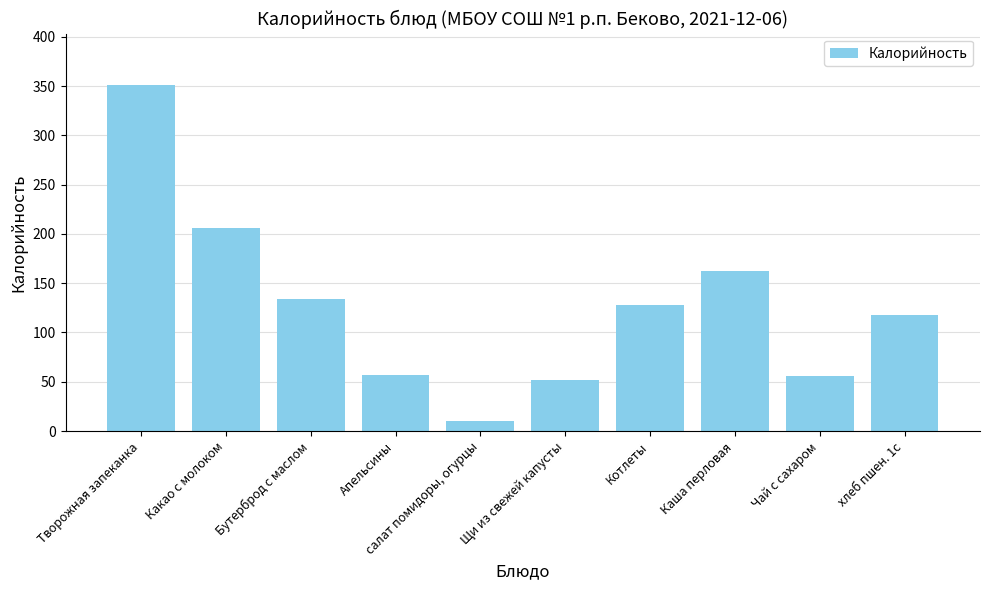

What is the approximate value at Каша перловая?

162.0